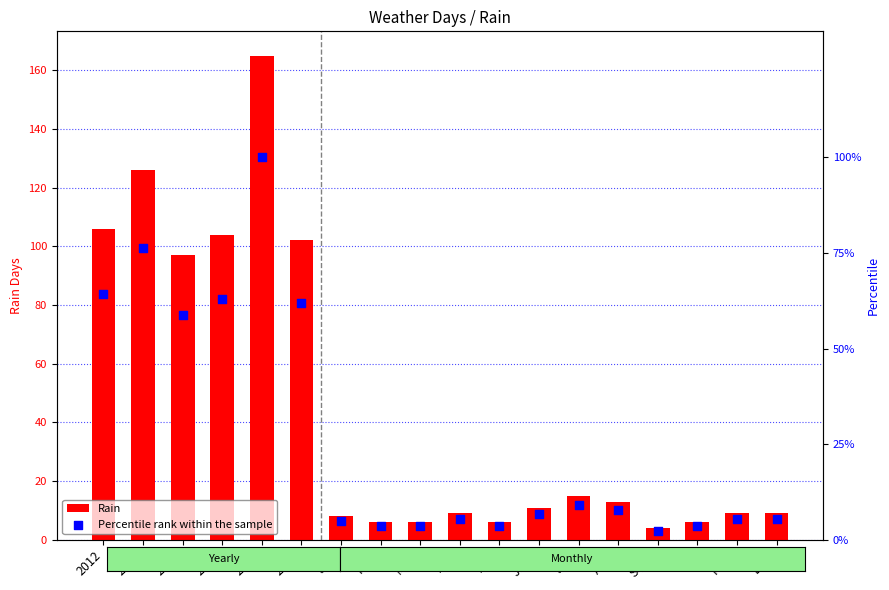

At which category is the sum across all series the highest?

2016